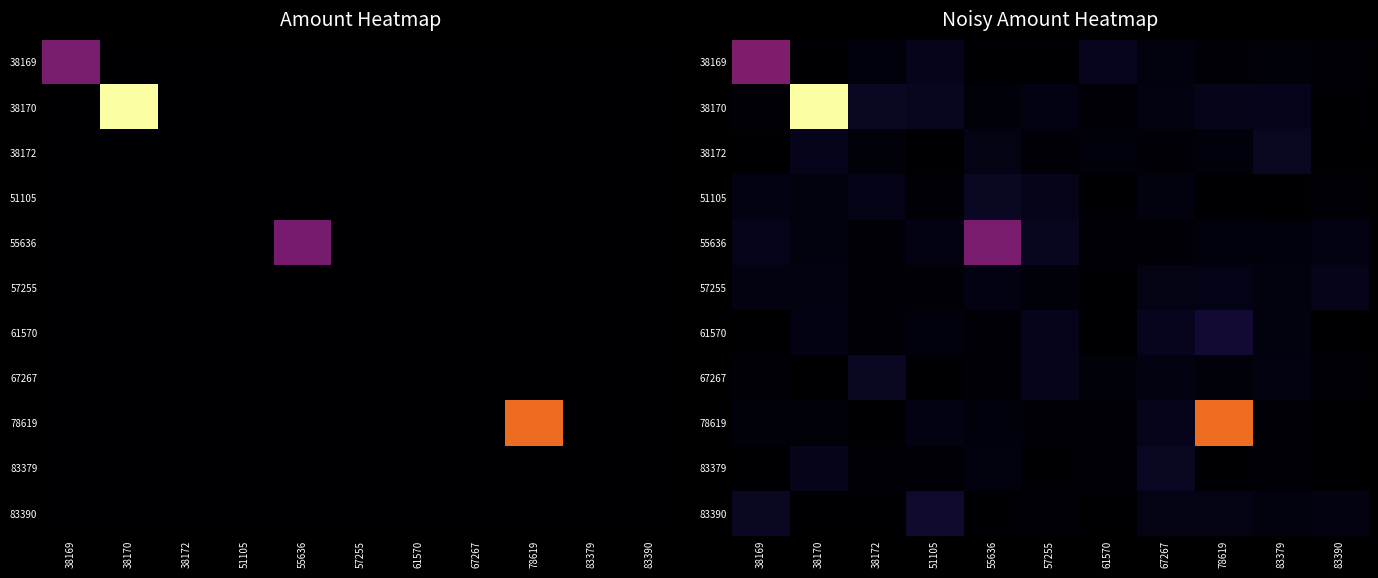

What is the difference between the second highest and second lowest values in the 55636 series?

0.1